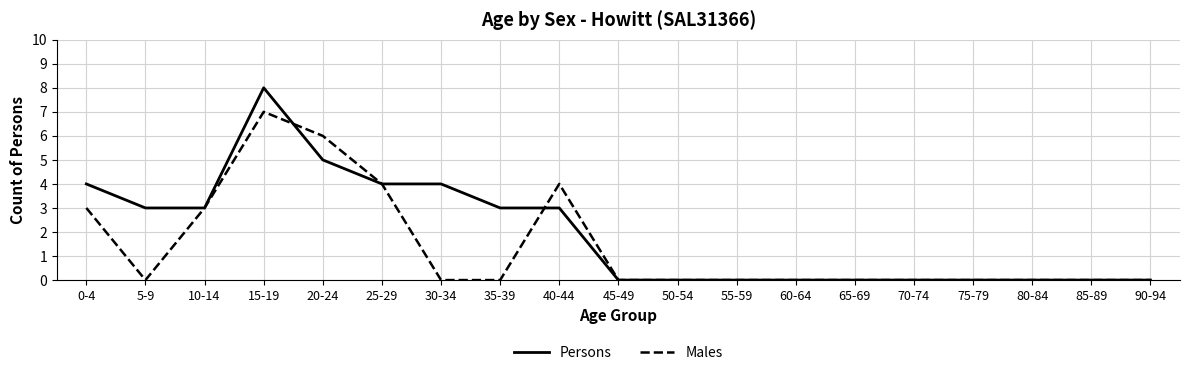

List the series in order of their peak value, lowest first.

Males, Persons